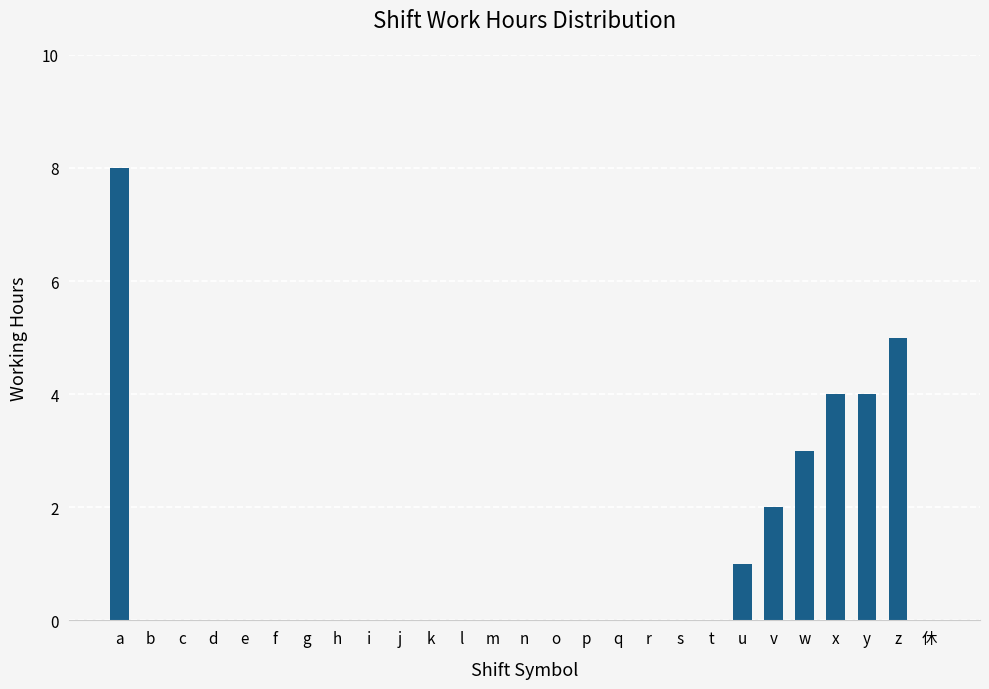

What is the sum of the values at u and j?

1